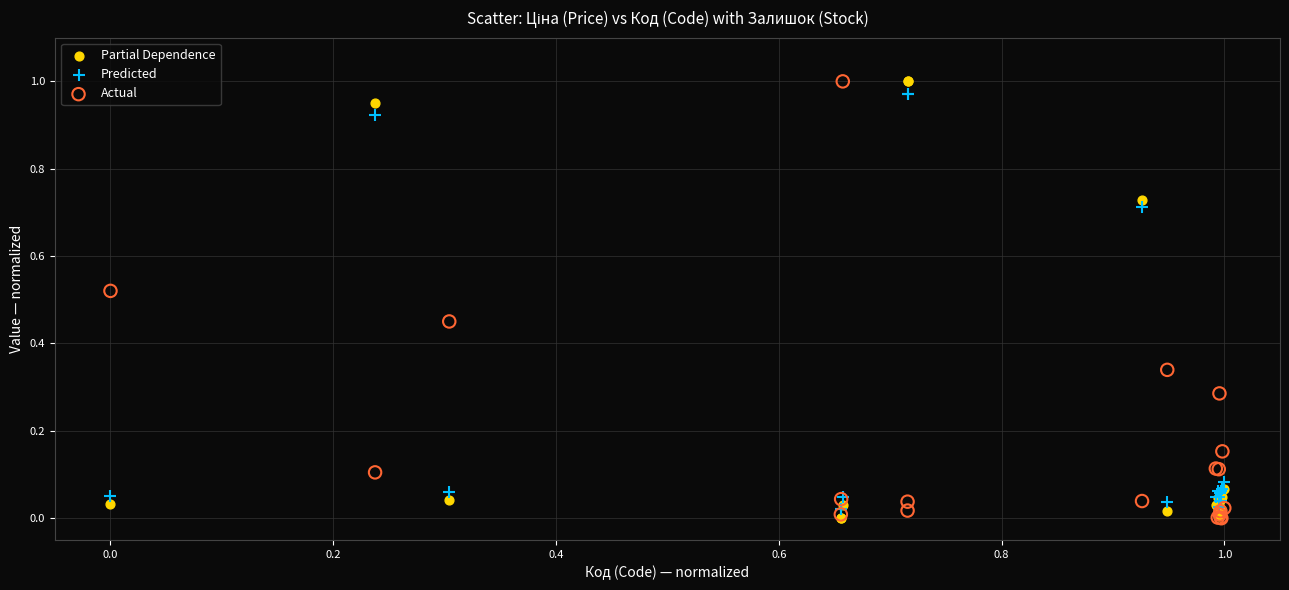

What are all the series names shown in the legend?

Partial Dependence, Predicted, Actual